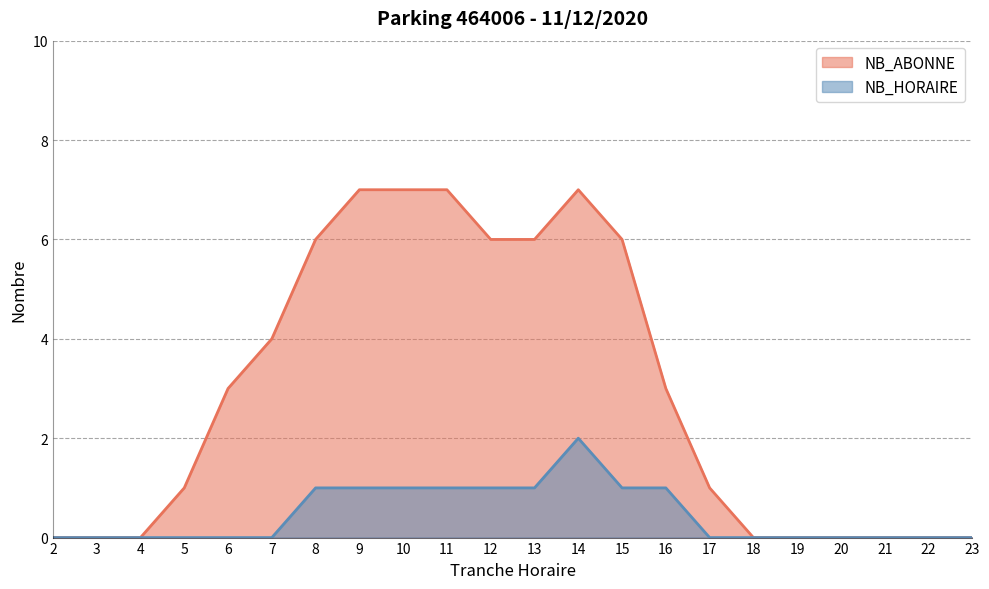

At which category is the sum across all series the highest?

14